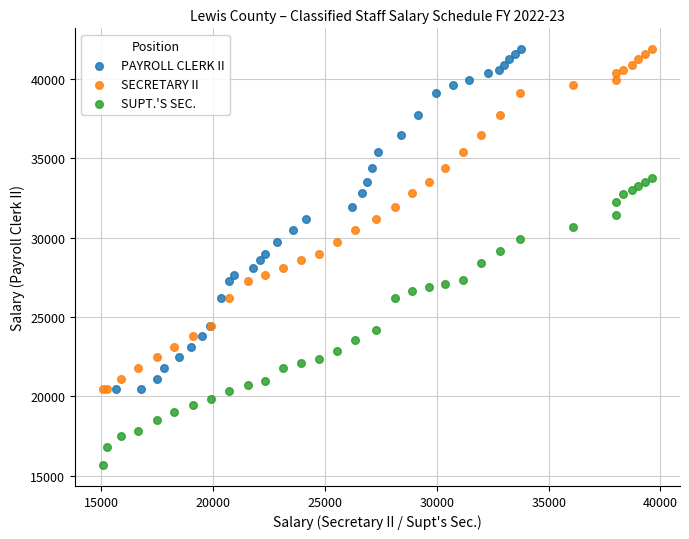

Which series contains the lowest Y value?

SUPT.'S SEC.